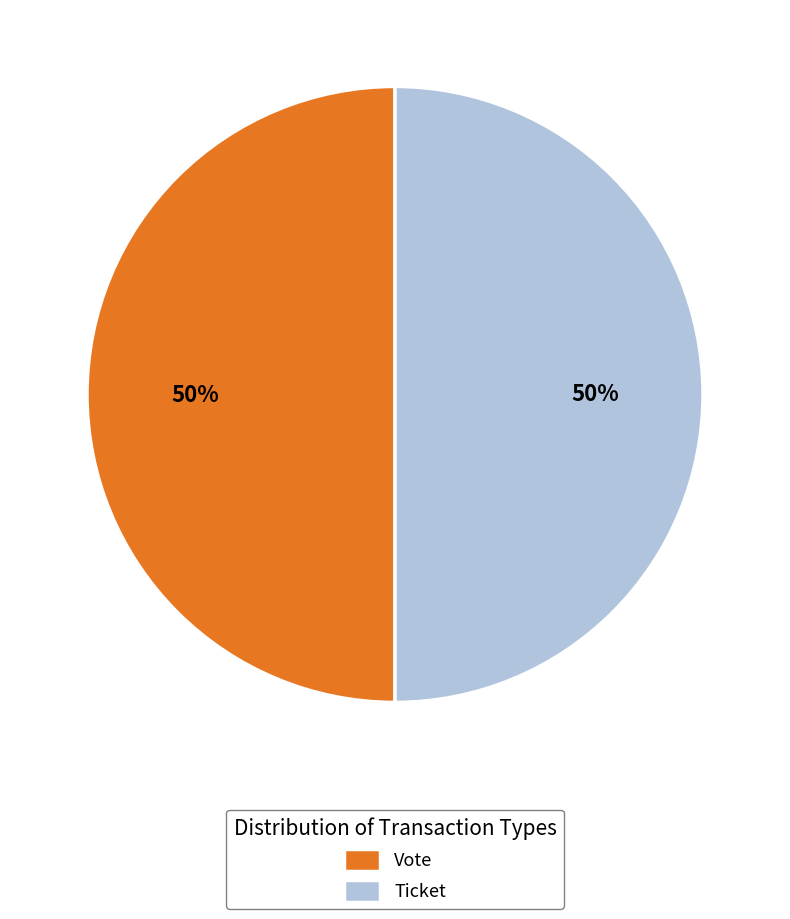

To the nearest percent, what is the combined percentage of Ticket and Vote?

100%